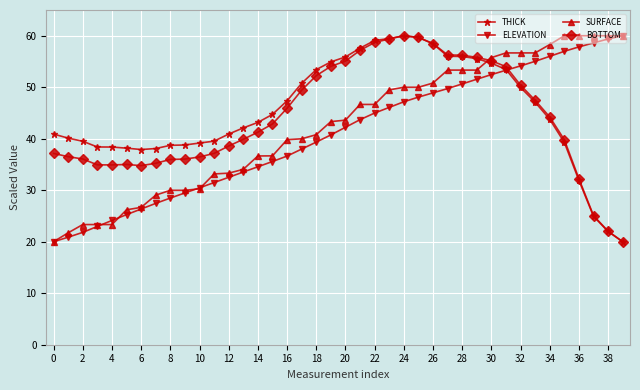

What is the sum of all SURFACE values?

1702.9